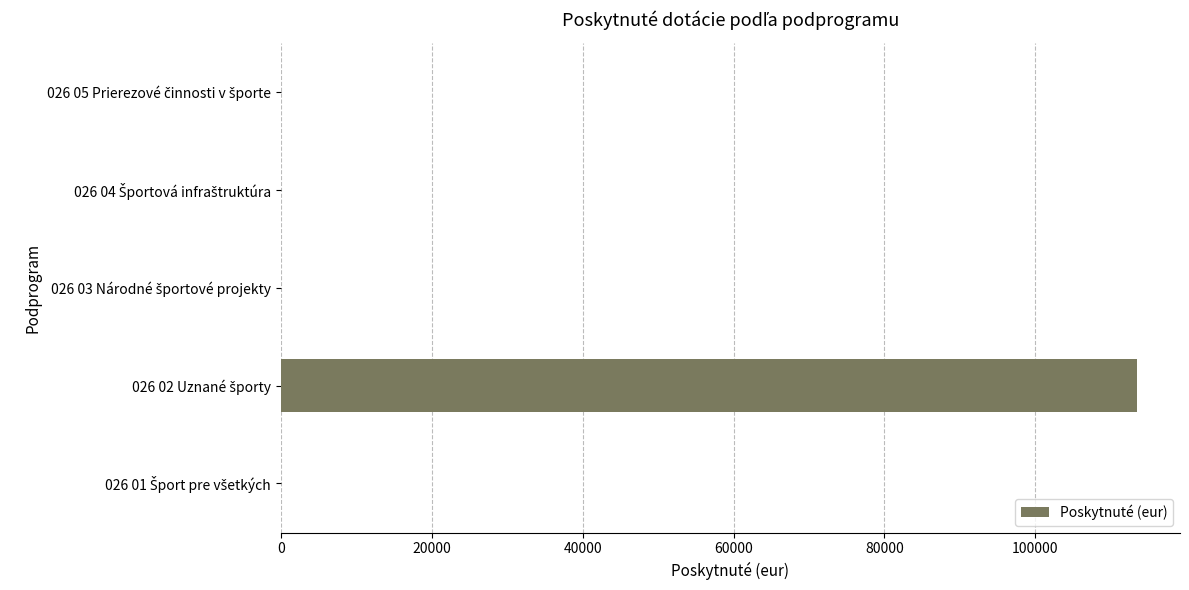

What is the sum of all values?

113483